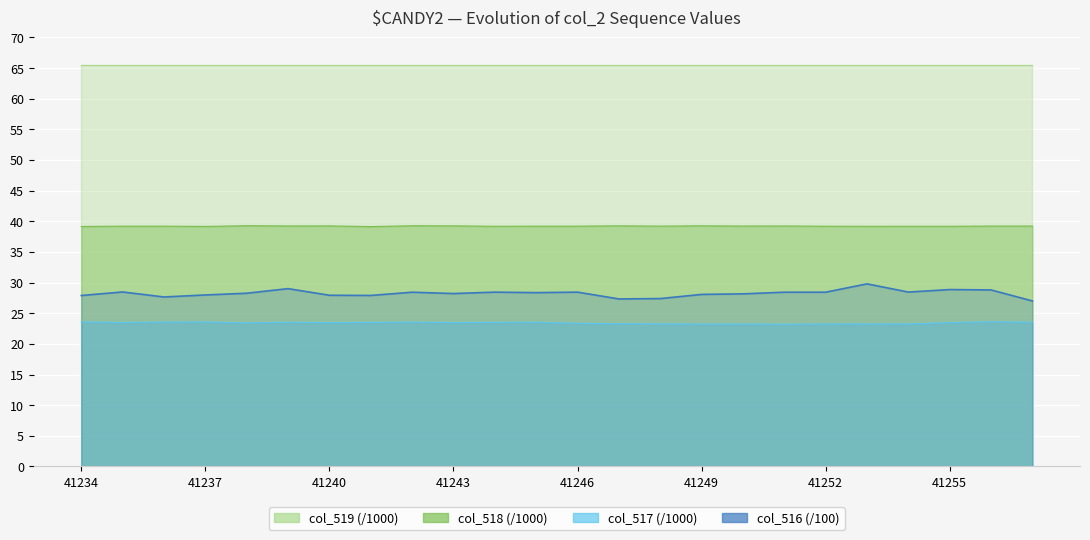

What is the change in value from 15 to 17?

+0.4